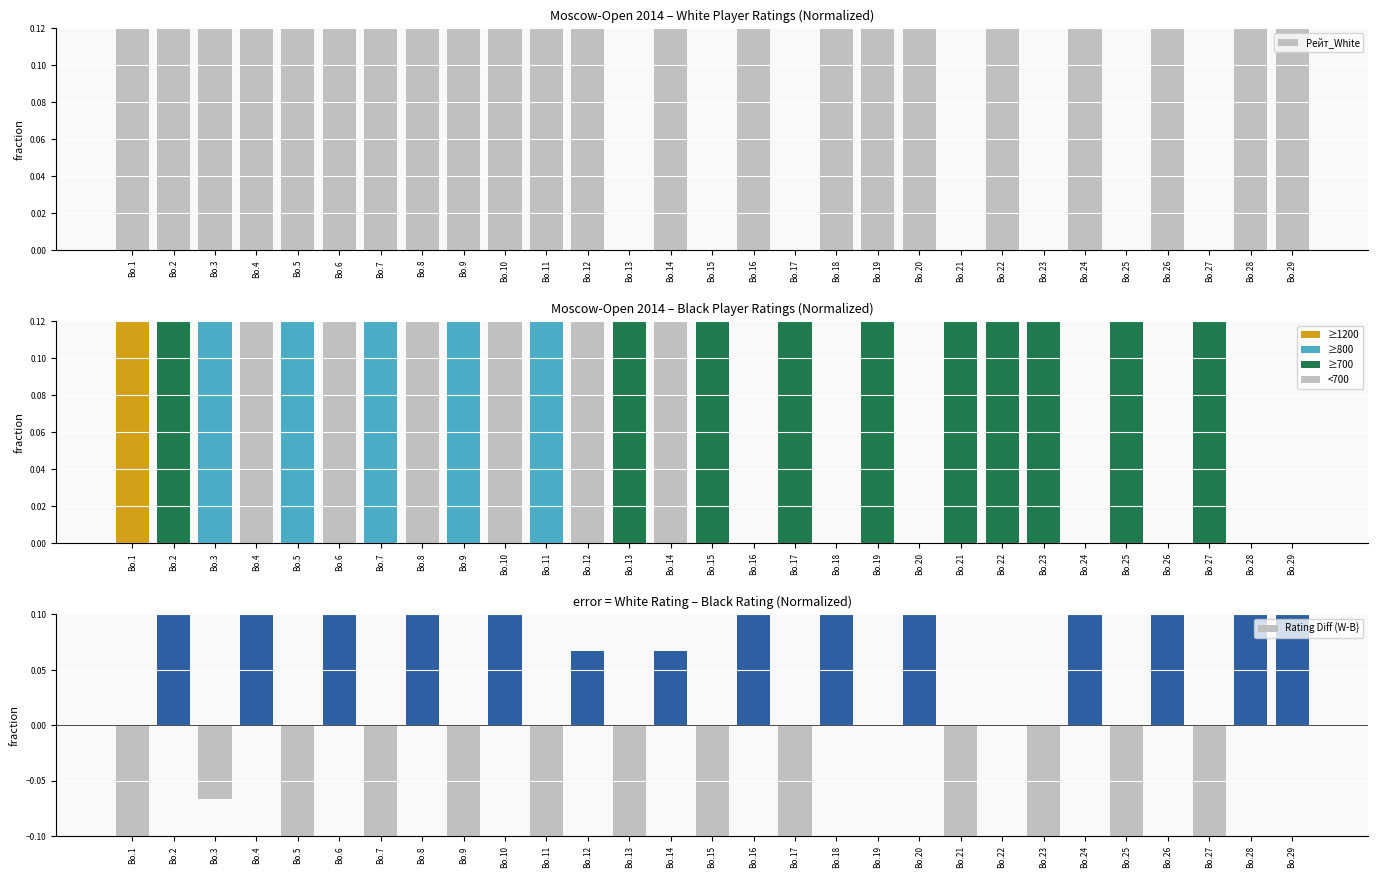

Which has a higher value, Bo.6 or Bo.16?

Bo.6